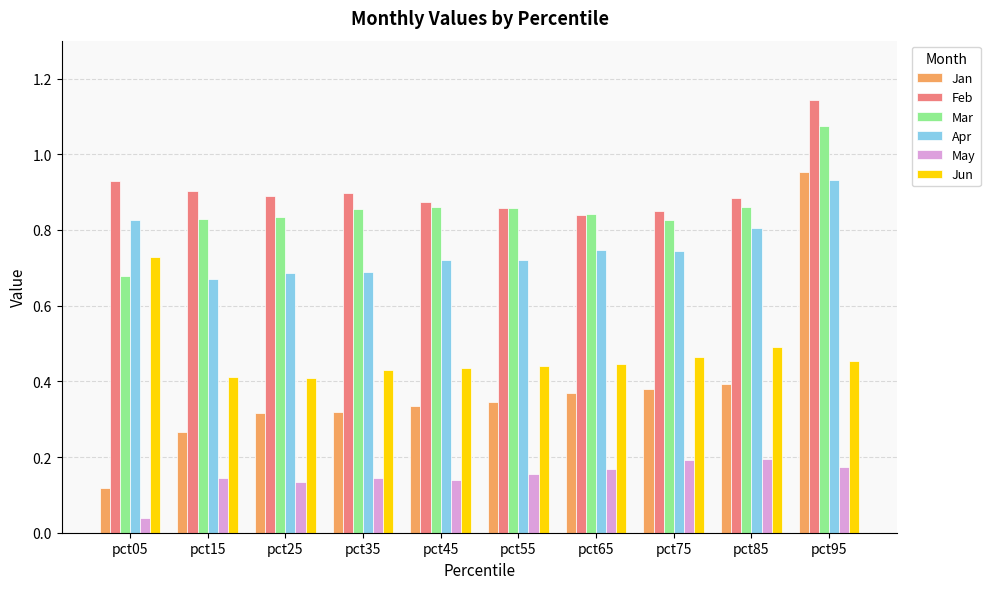

Is it true that Mar equals 0.8 at pct75?

True